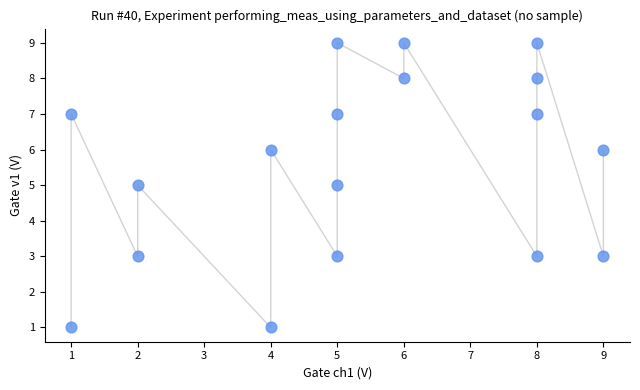

What is the range of Y values (max minus min)?

8